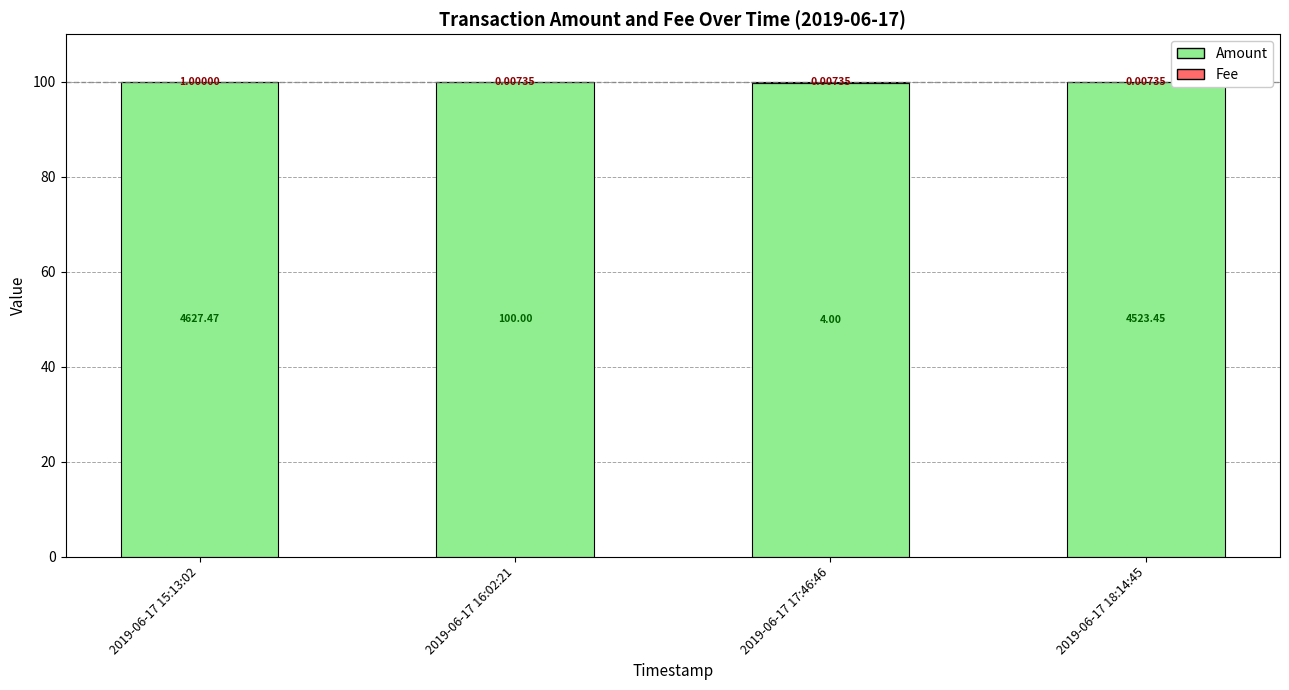

What is the sum of all Amount values?

399.8